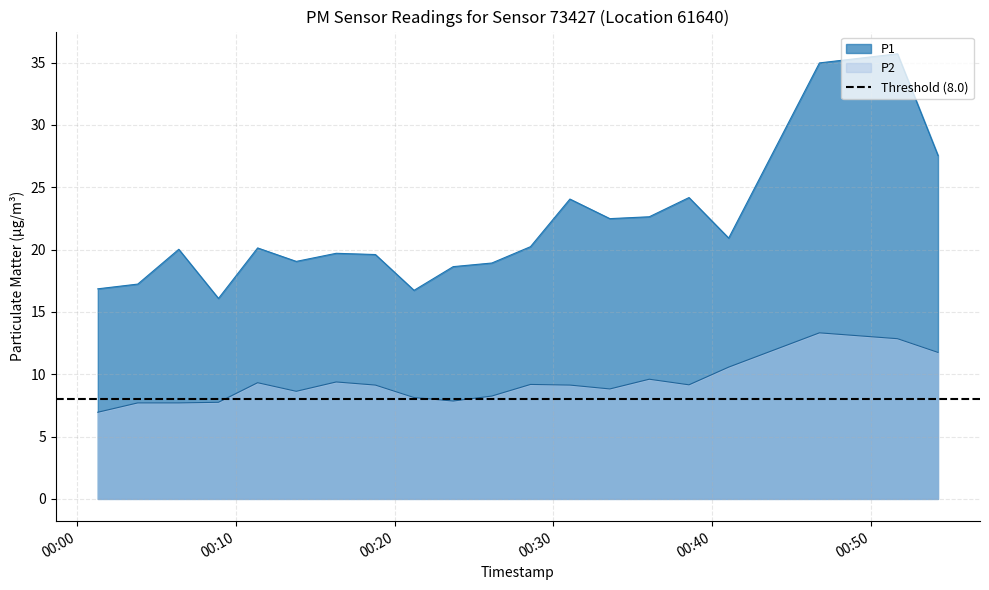

Rank the series by their average value, from lowest to highest.

P2, P1